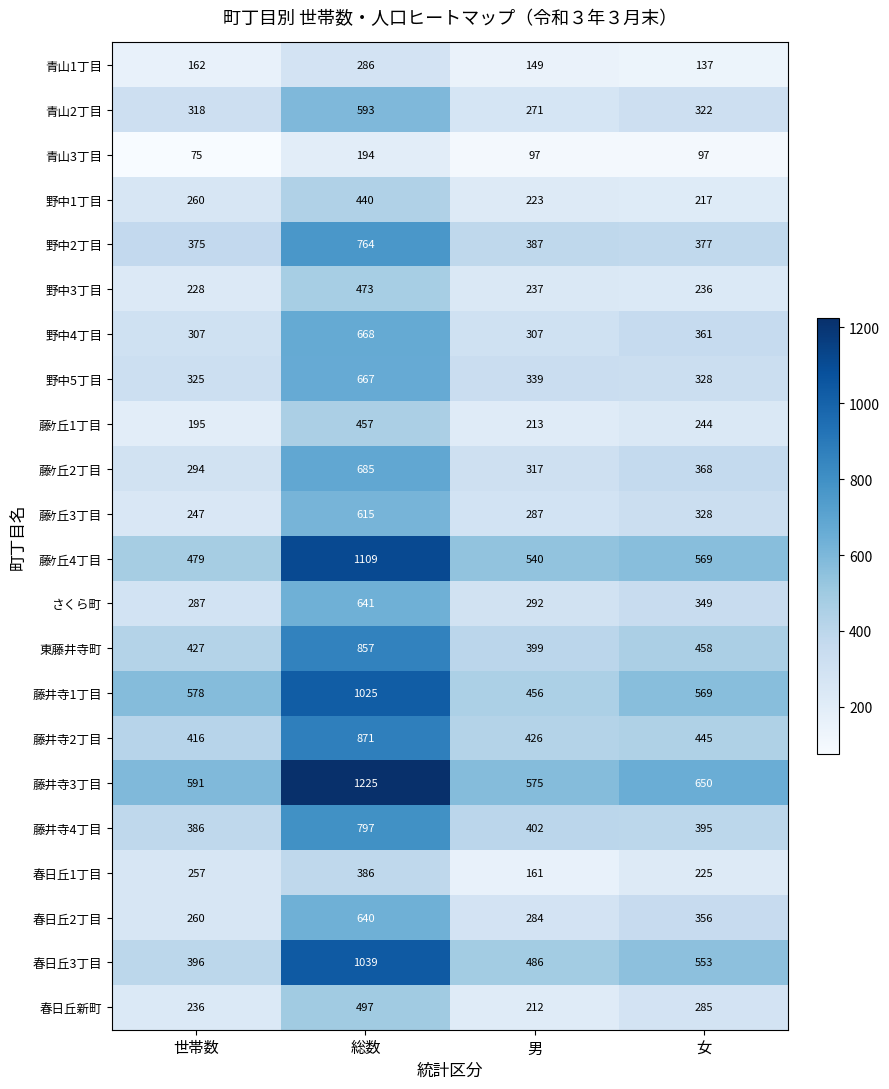

Count the number of data series in this chart.

22